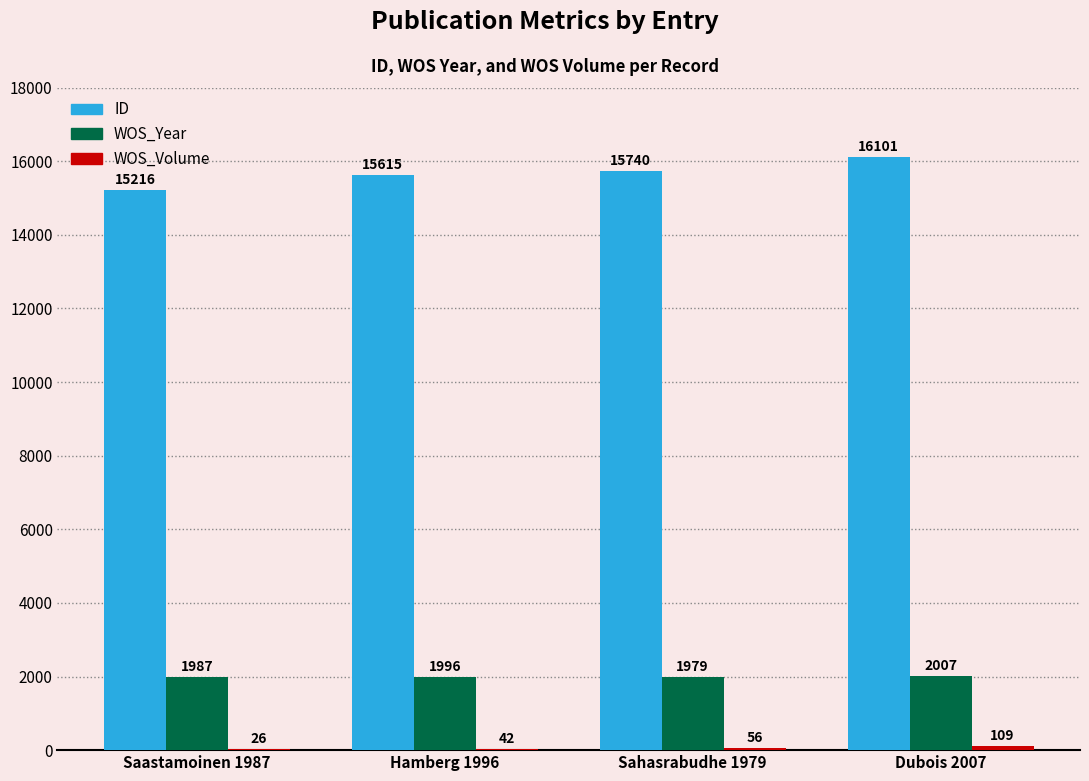

How many data points does each series have?

4